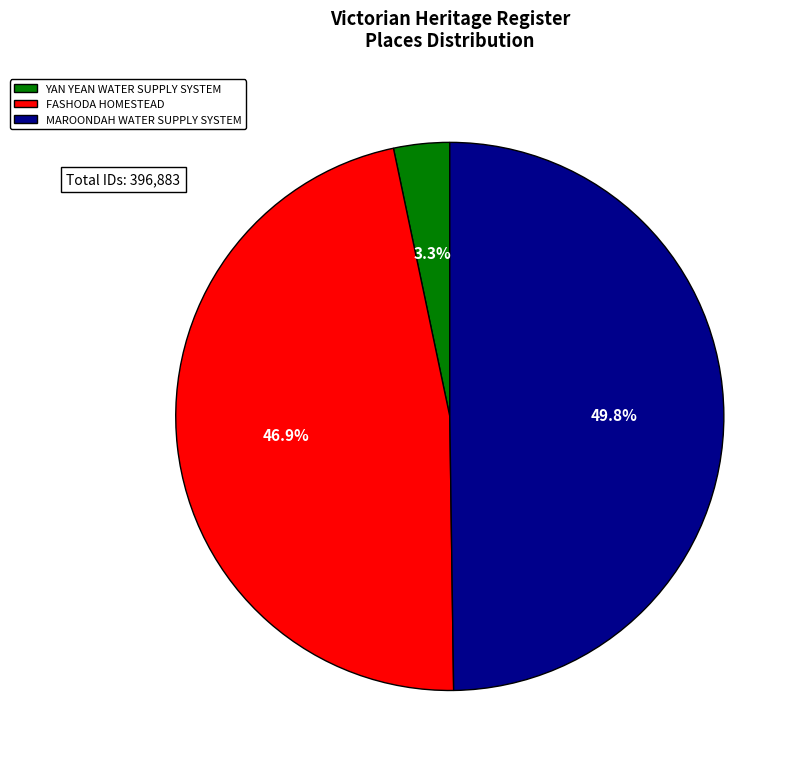

How many slices are in this pie chart?

3